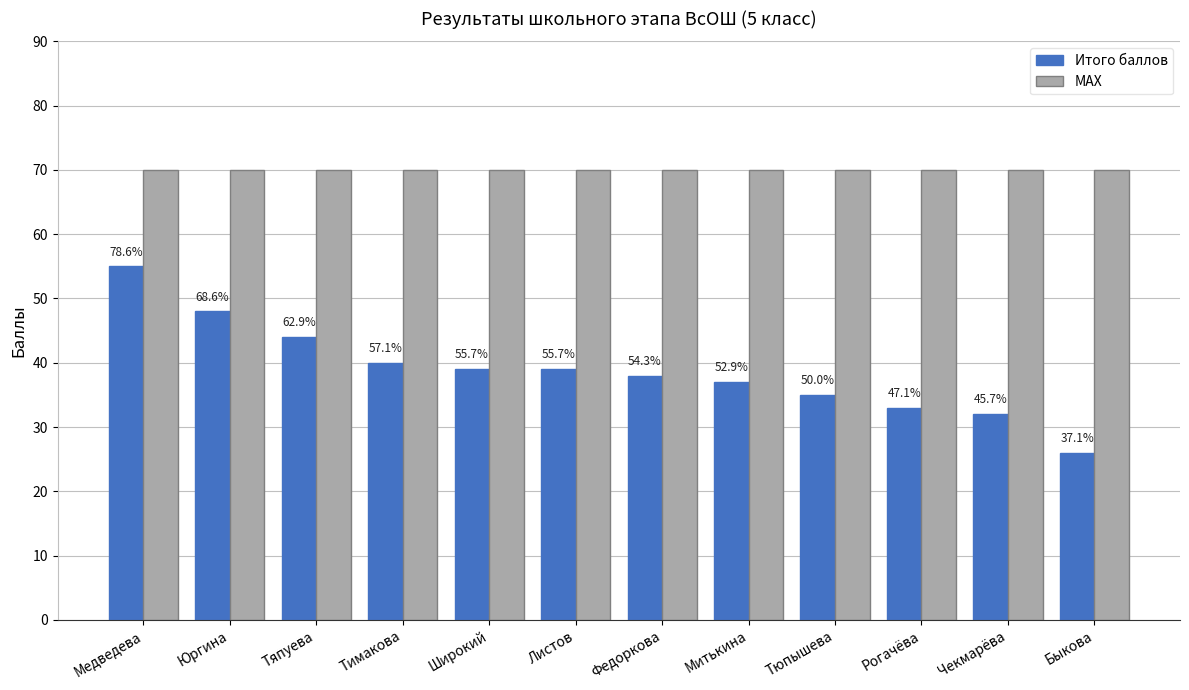

Are the bars grouped side by side (vs. stacked)?

Yes